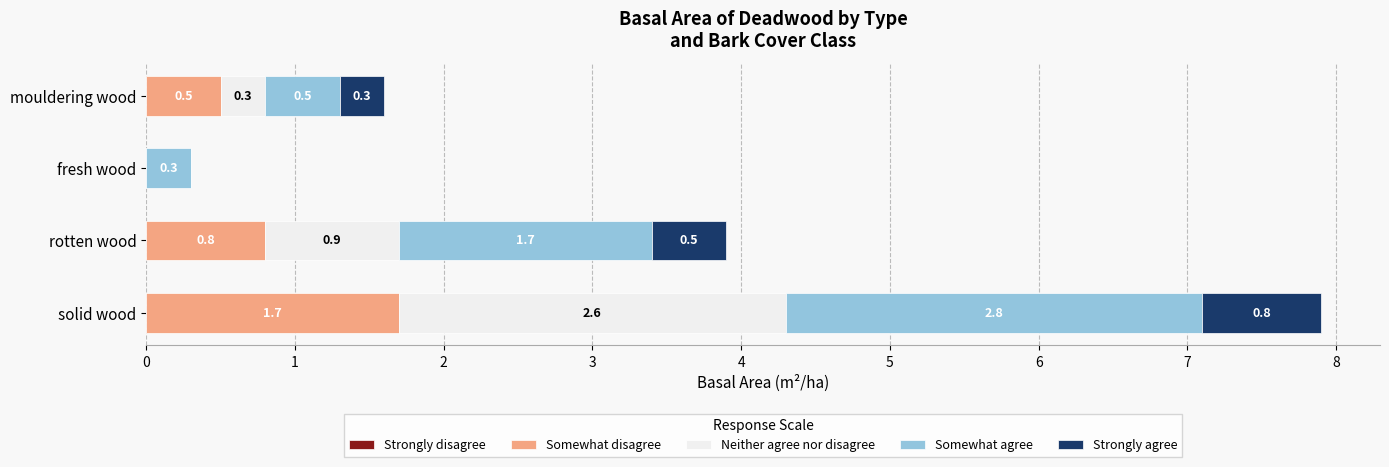

True or false: Somewhat disagree has a value of 0.8 at rotten wood.

True